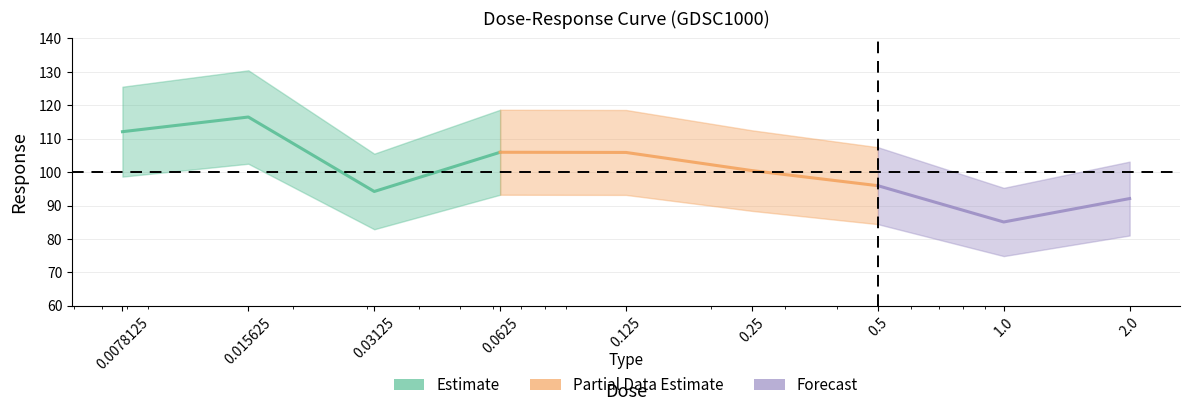

What is the value of the 4th point from the left?

105.9